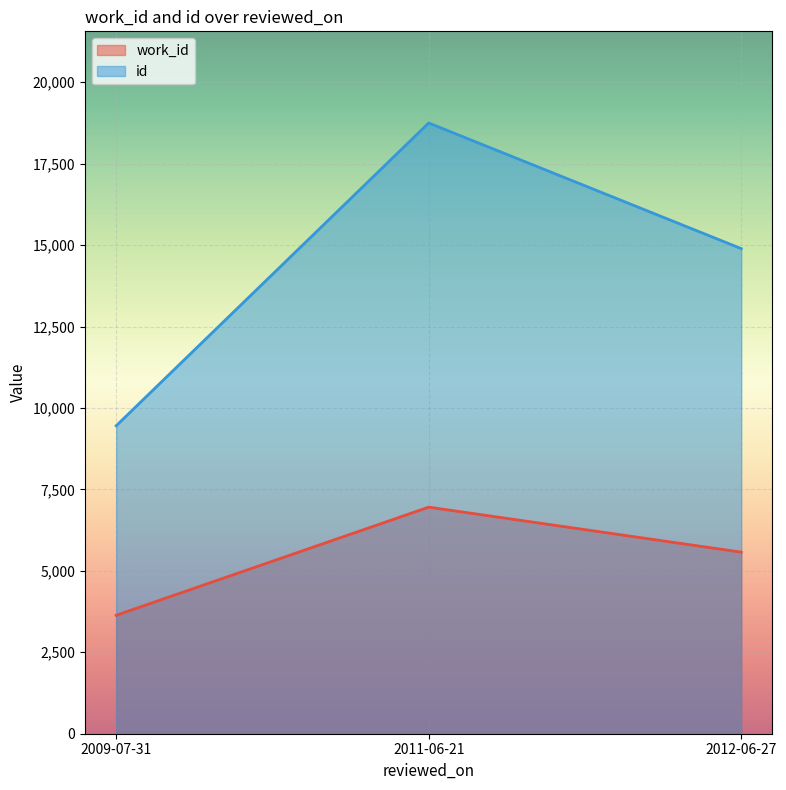

How many categories are shown in the chart?

3